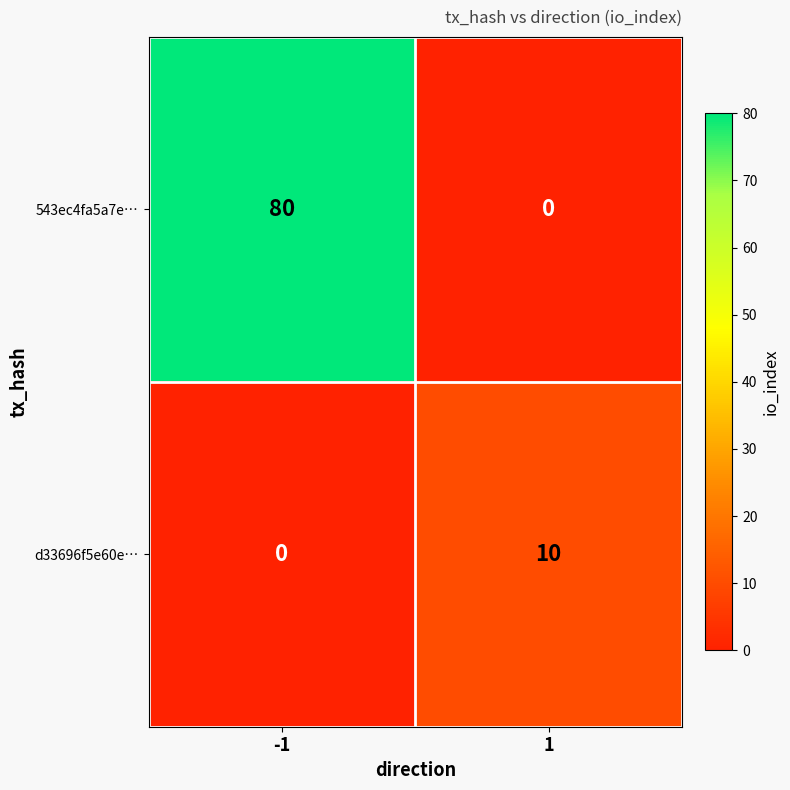

At -1, list the series in order from largest to smallest.

543ec4fa5a7e…, d33696f5e60e…